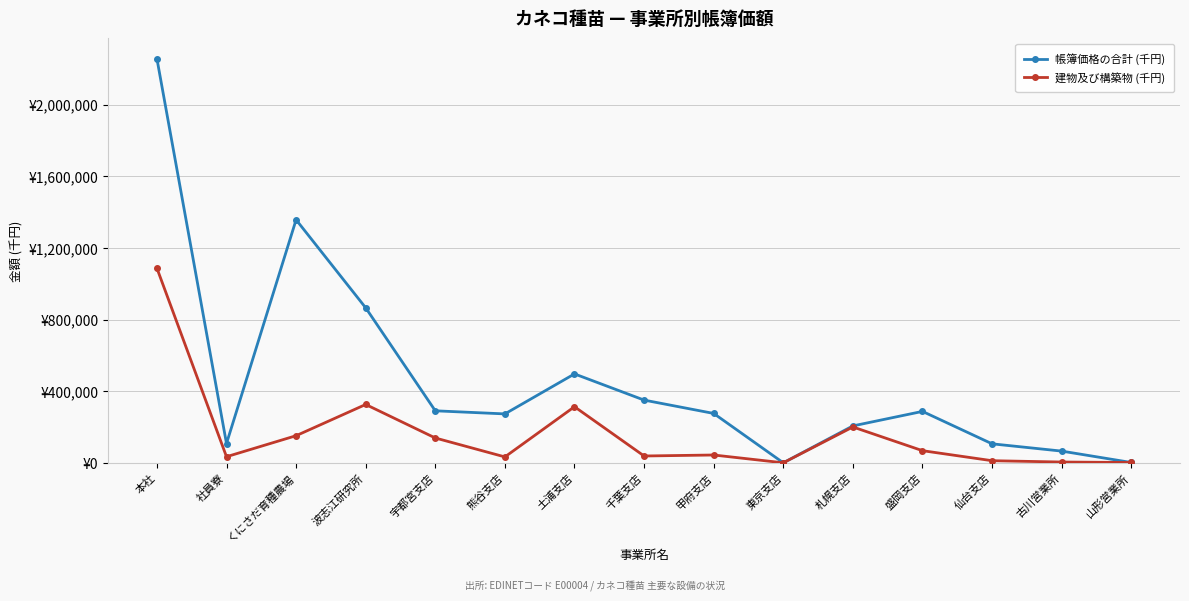

What are all the series names shown in the legend?

帳簿価格の合計 (千円), 建物及び構築物 (千円)